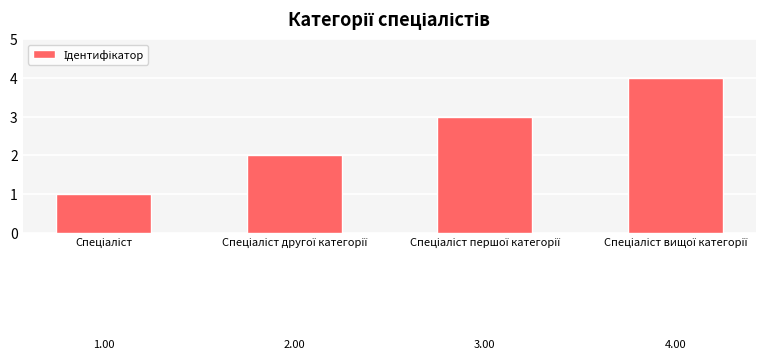

What is the greatest value displayed?

4